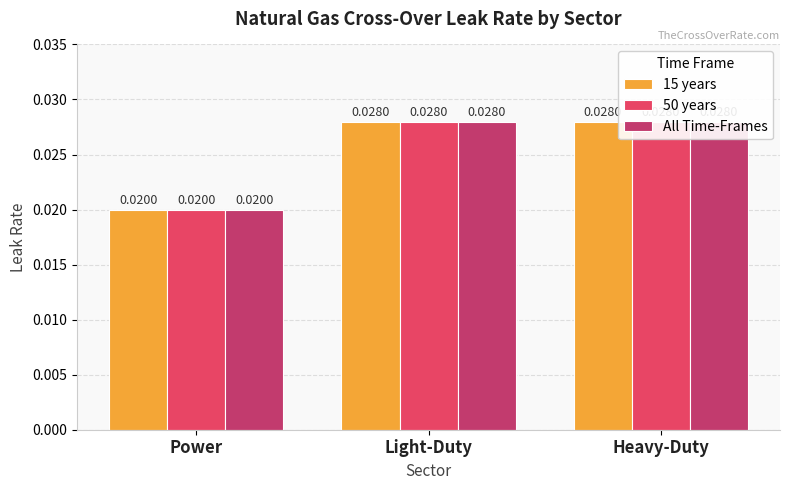

How many groups of bars are there?

3